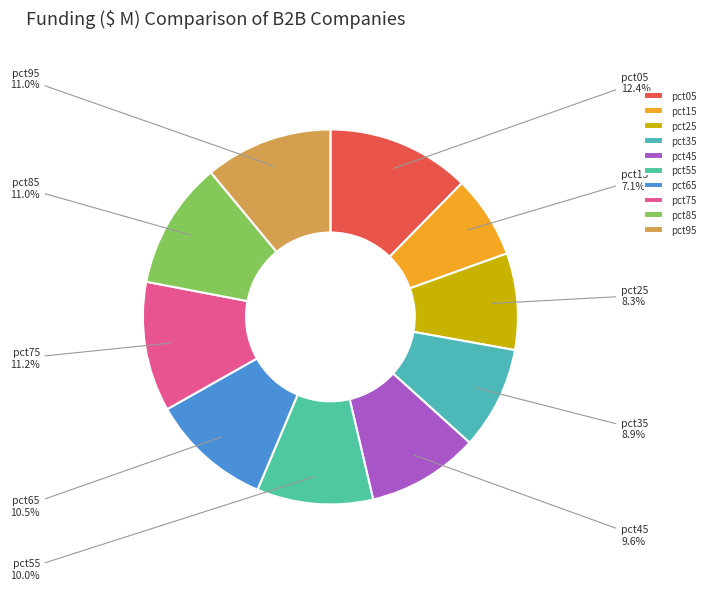

What percentage is NOT represented by pct95?

89.0%